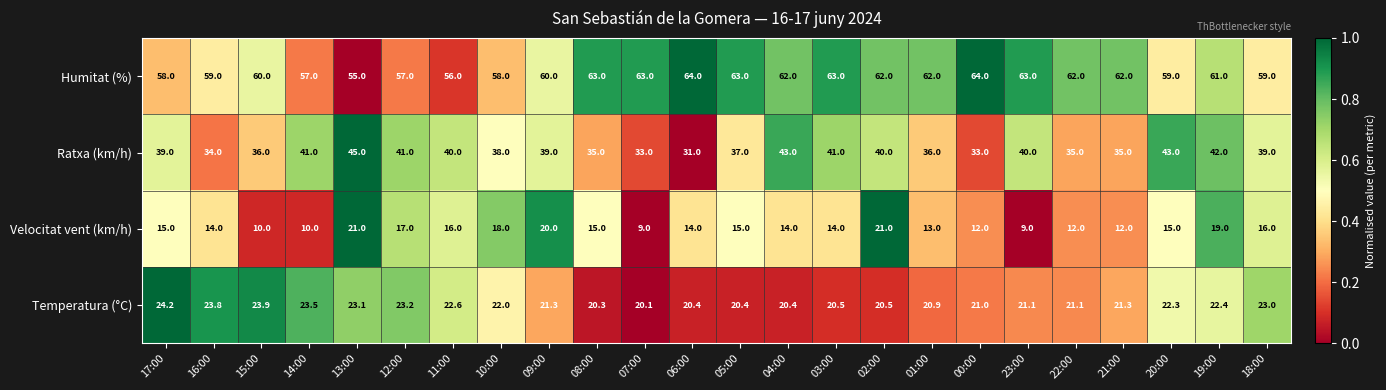

What is the greatest value displayed?

64.0